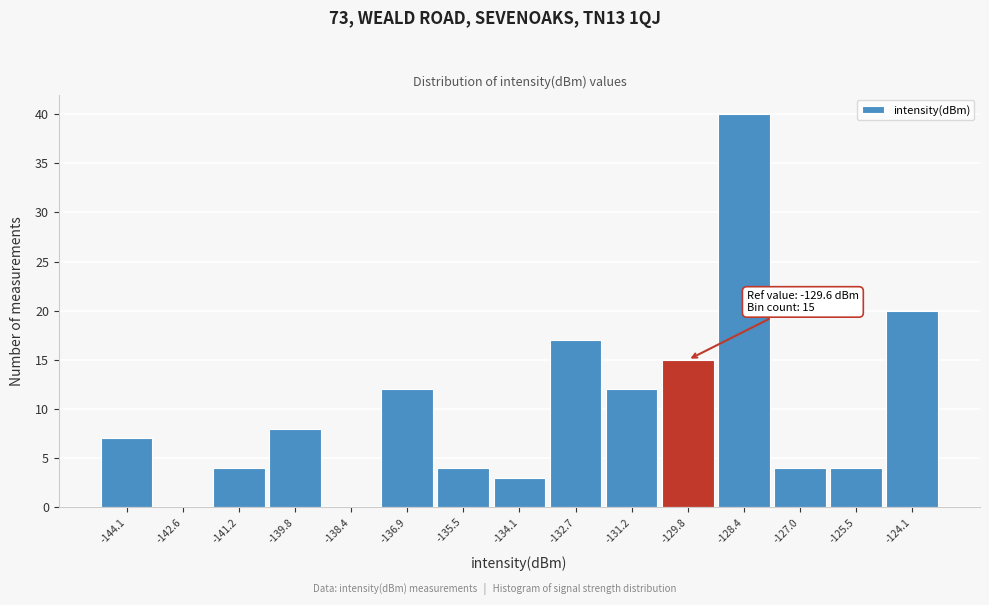

Reading right to left, extract all data points from this chart.

-124.1=20	-125.5=4	-127.0=4	-128.4=40	-129.8=15	-131.2=12	-132.7=17	-134.1=3	-135.5=4	-136.9=12	-138.4=0	-139.8=8	-141.2=4	-142.6=0	-144.1=7